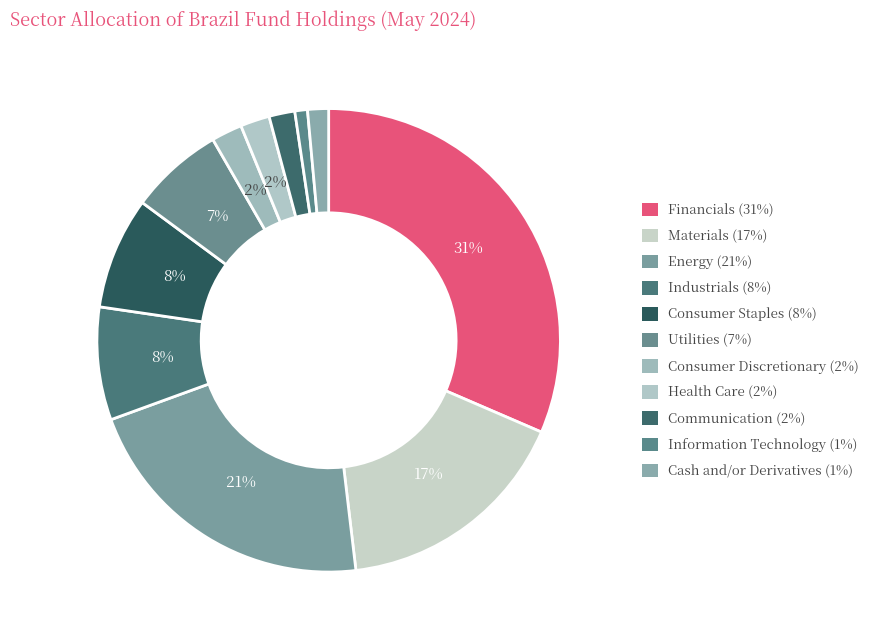

Does Utilities account for over 50% of the chart?

No